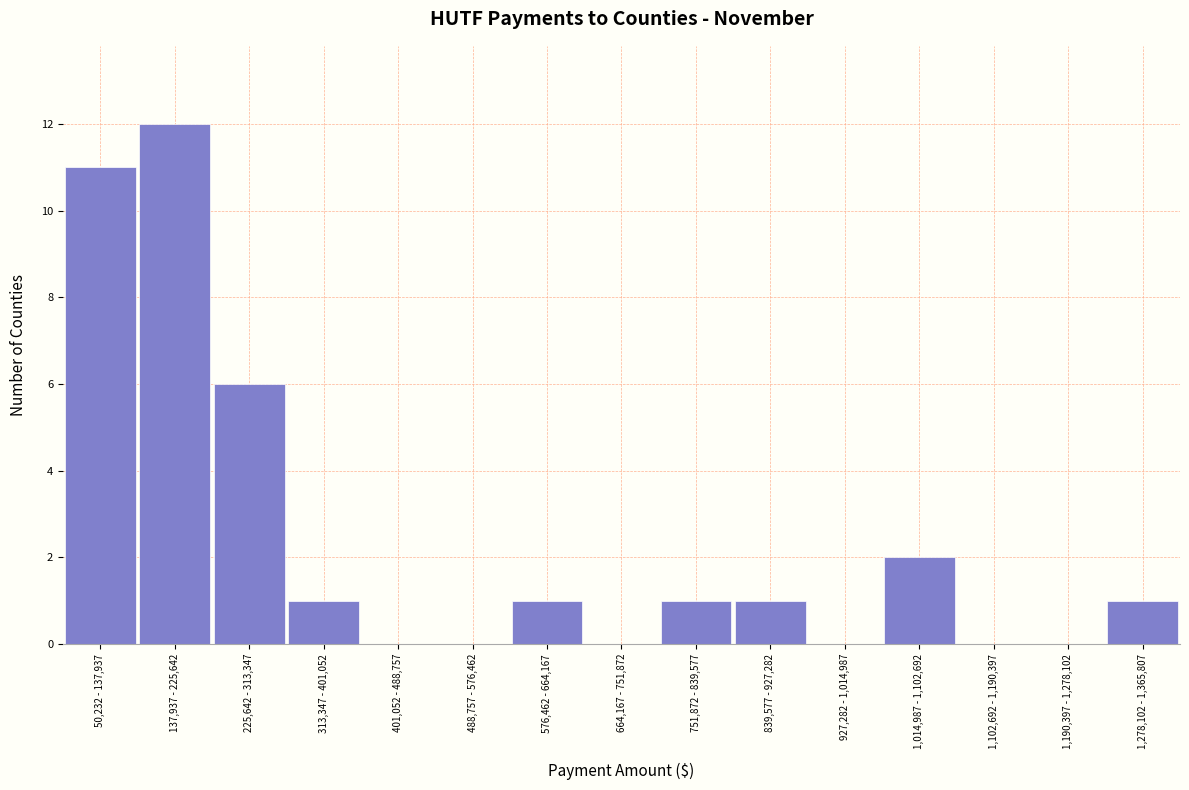

Reading right to left, what are all the values shown in this chart?

1,278,102 - 1,365,807=1	1,190,397 - 1,278,102=0	1,102,692 - 1,190,397=0	1,014,987 - 1,102,692=2	927,282 - 1,014,987=0	839,577 - 927,282=1	751,872 - 839,577=1	664,167 - 751,872=0	576,462 - 664,167=1	488,757 - 576,462=0	401,052 - 488,757=0	313,347 - 401,052=1	225,642 - 313,347=6	137,937 - 225,642=12	50,232 - 137,937=11